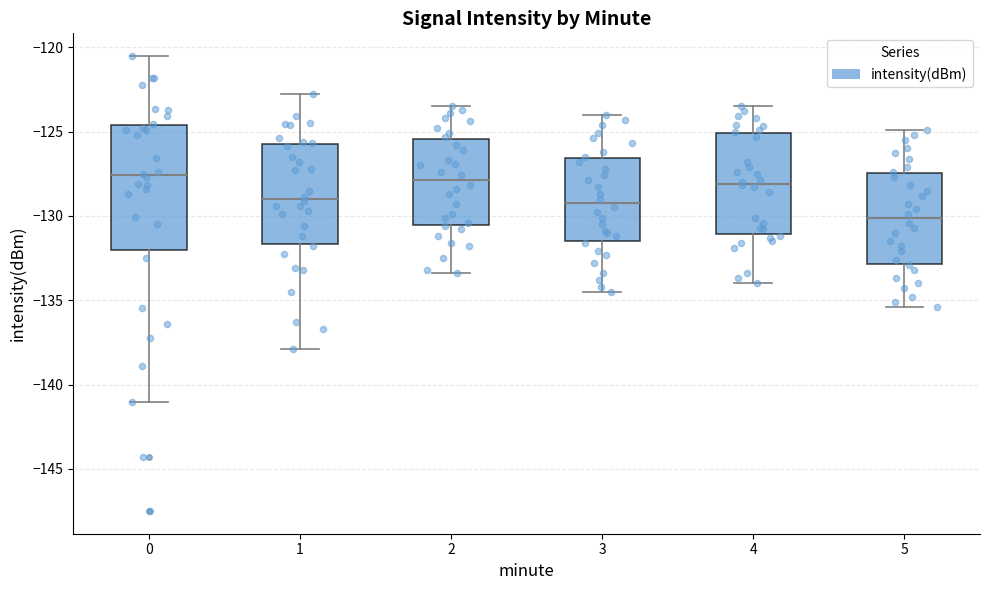

Reading left to right, read every box against the y-axis: the position of its median line, the range the box covers, and the ends of its whiskers. The values are not printed on the chart, so give them approximately, as read against the axis.

0: median -127.5, box -132.0 to -124.5, whiskers -141.0 to -120.5
1: median -129.0, box -131.5 to -125.5, whiskers -138.0 to -123.0
2: median -128.0, box -130.5 to -125.5, whiskers -133.5 to -123.5
3: median -129.0, box -131.5 to -126.5, whiskers -134.5 to -124.0
4: median -128.0, box -131.0 to -125.0, whiskers -134.0 to -123.5
5: median -130.0, box -133.0 to -127.5, whiskers -135.5 to -125.0